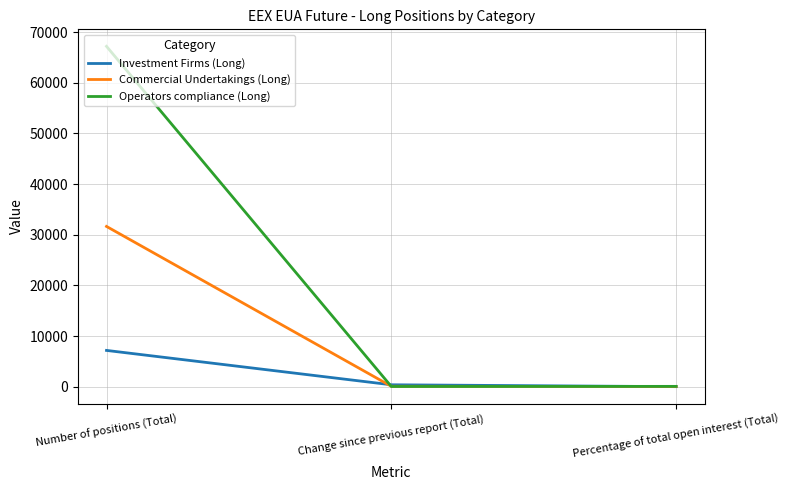

Rank the series at Number of positions (Total) from highest to lowest value.

Operators compliance (Long), Commercial Undertakings (Long), Investment Firms (Long)